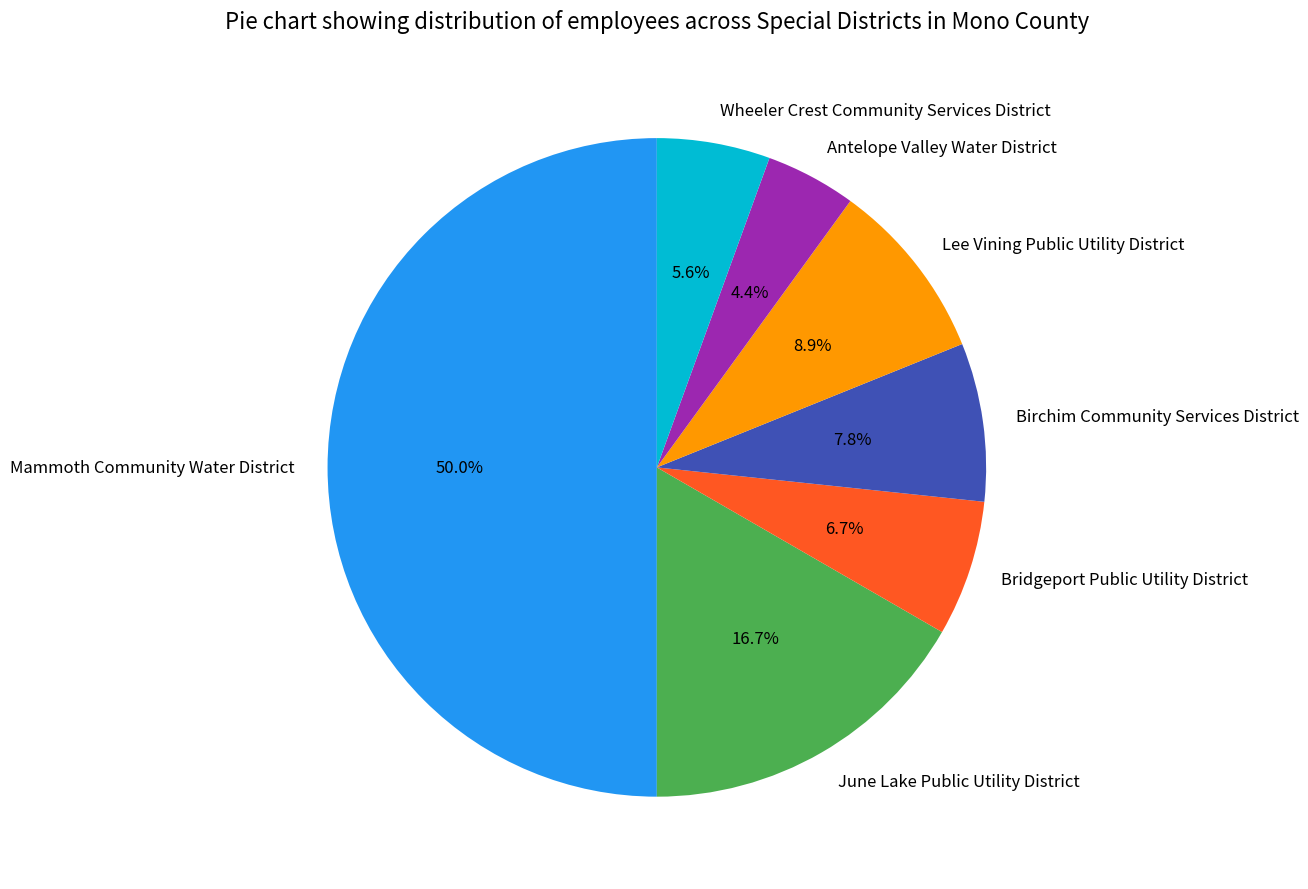

The Antelope Valley Water District slice represents 4% of the pie. True or false?

True